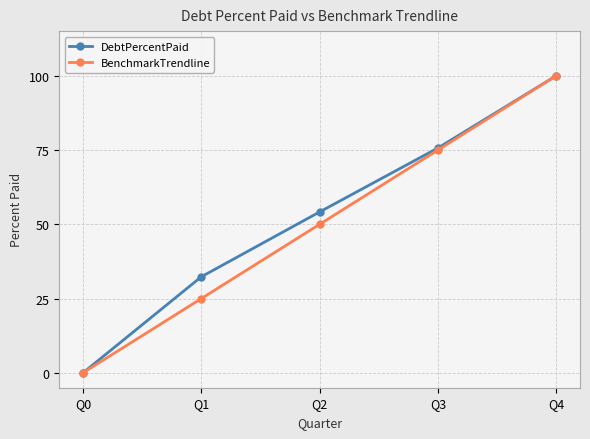

How many values in the BenchmarkTrendline series are below 50?

2